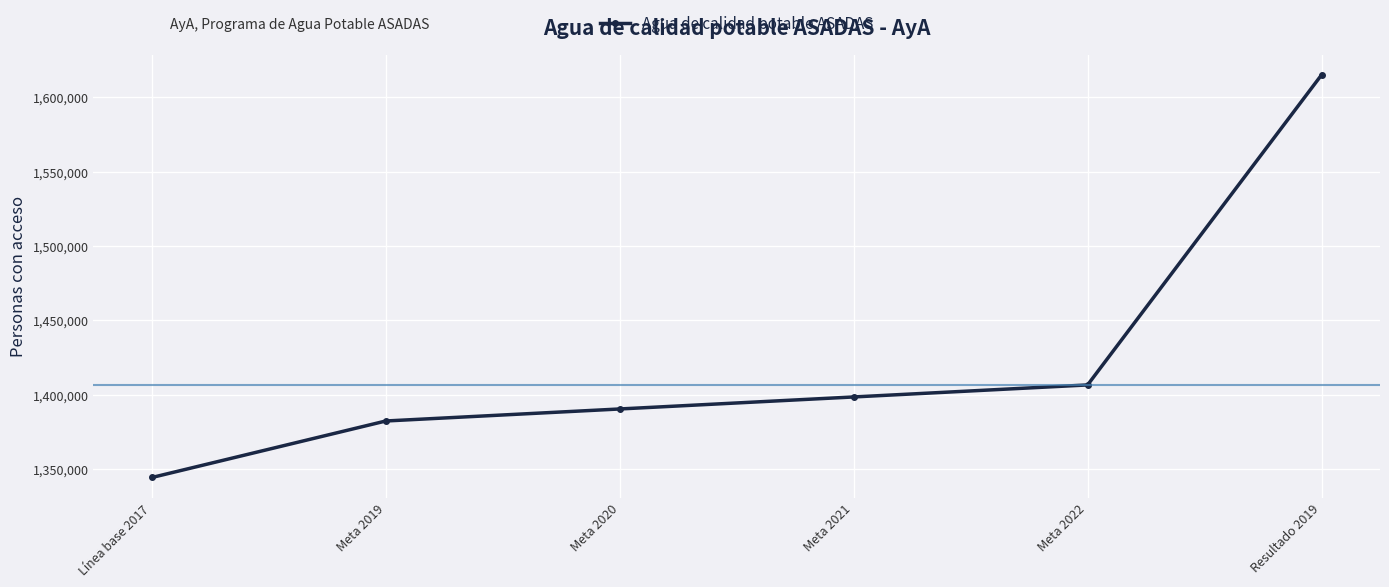

List the labels in order of value, largest first.

Resultado 2019, Meta 2022, Meta 2021, Meta 2020, Meta 2019, Línea base 2017